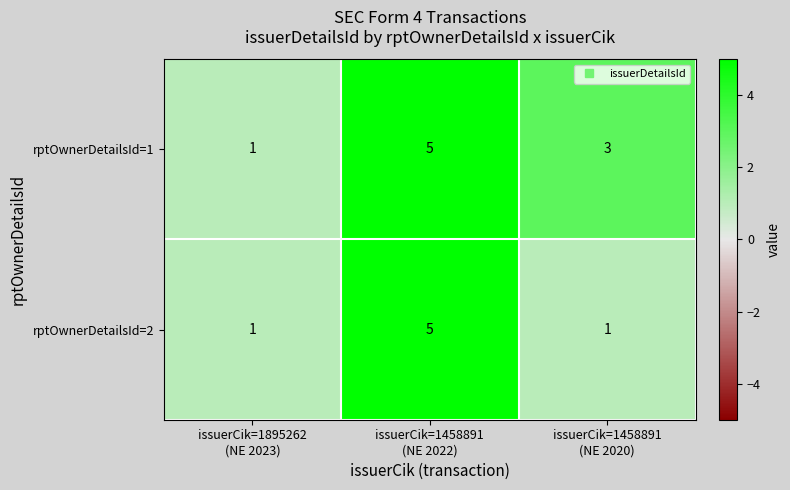

Count the number of categories in the chart.

3